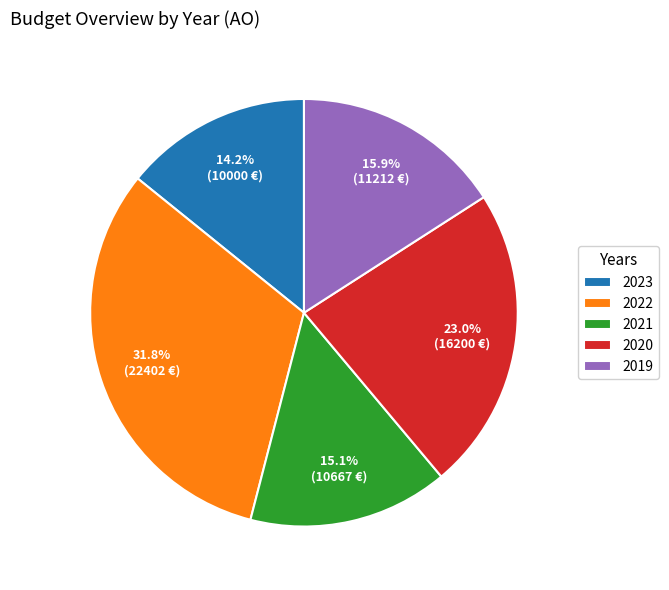

Which slice is the largest?

2022